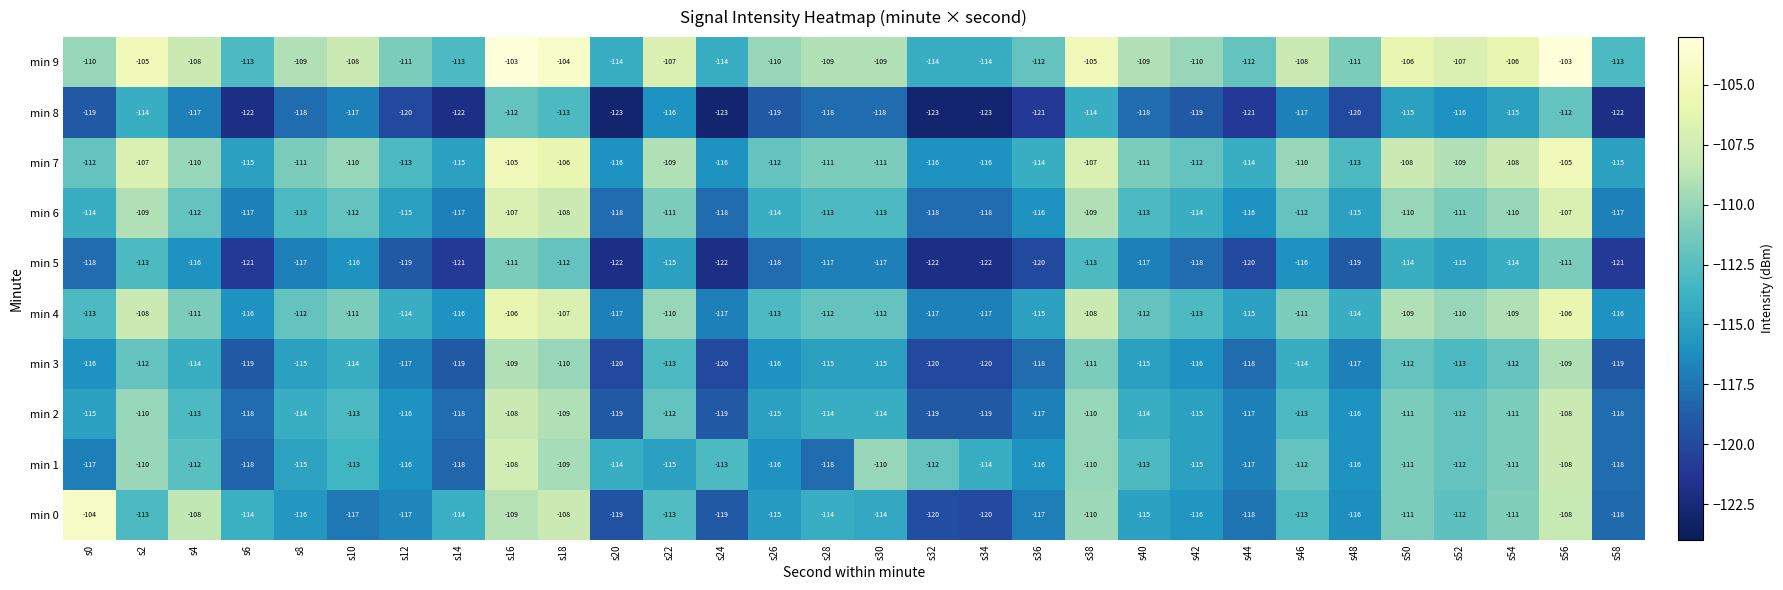

How many categories are shown in the chart?

30